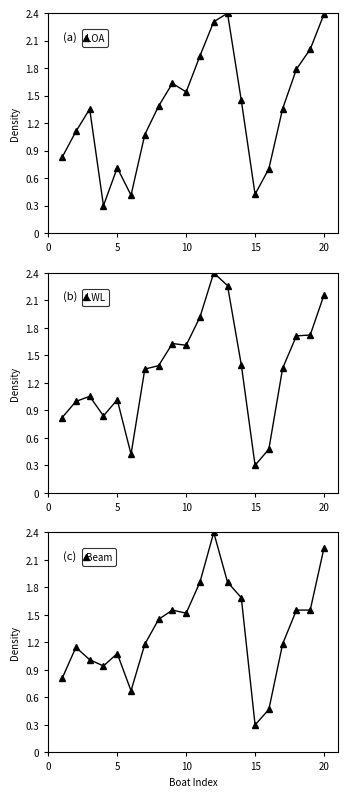

What is the minimum value shown in the chart?

0.3